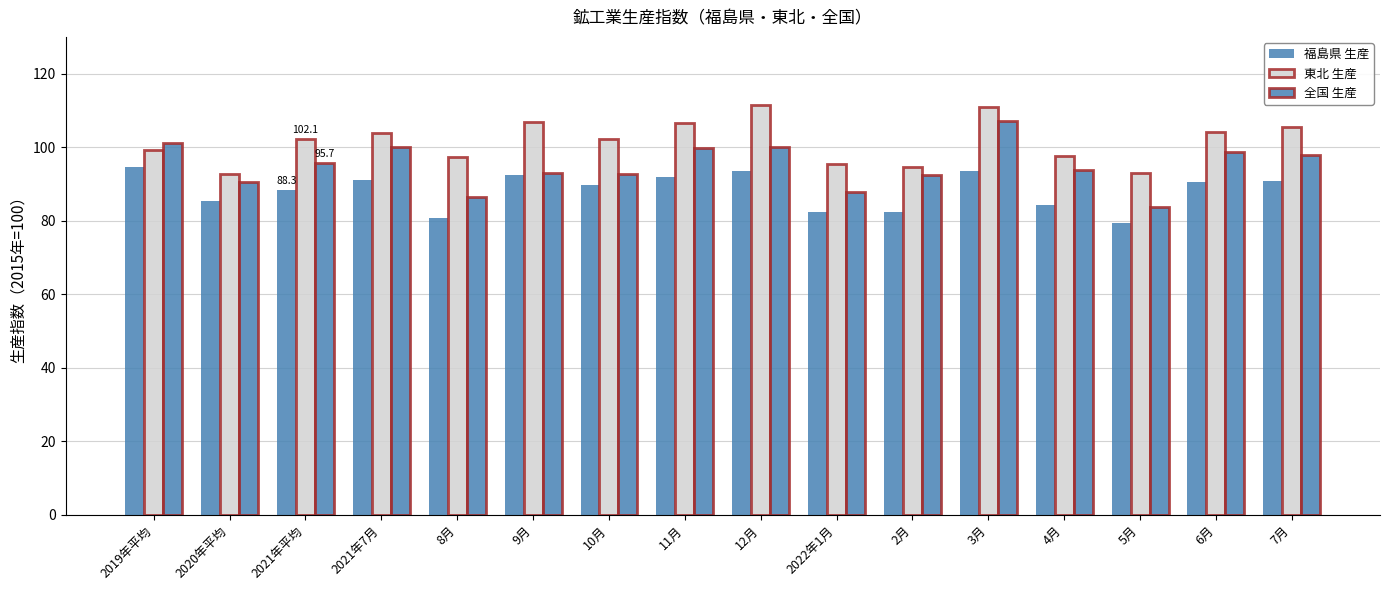

Which series has the largest total across all categories?

東北 生産